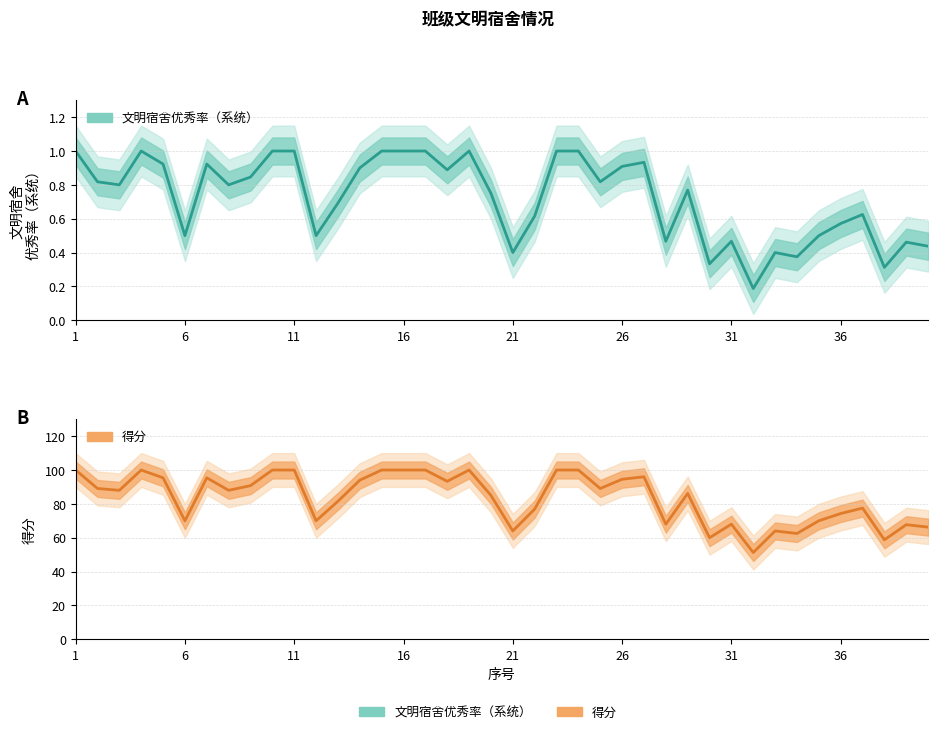

True or false: 文明宿舍优秀率（系统） has a value of 0.9 at 14.

True